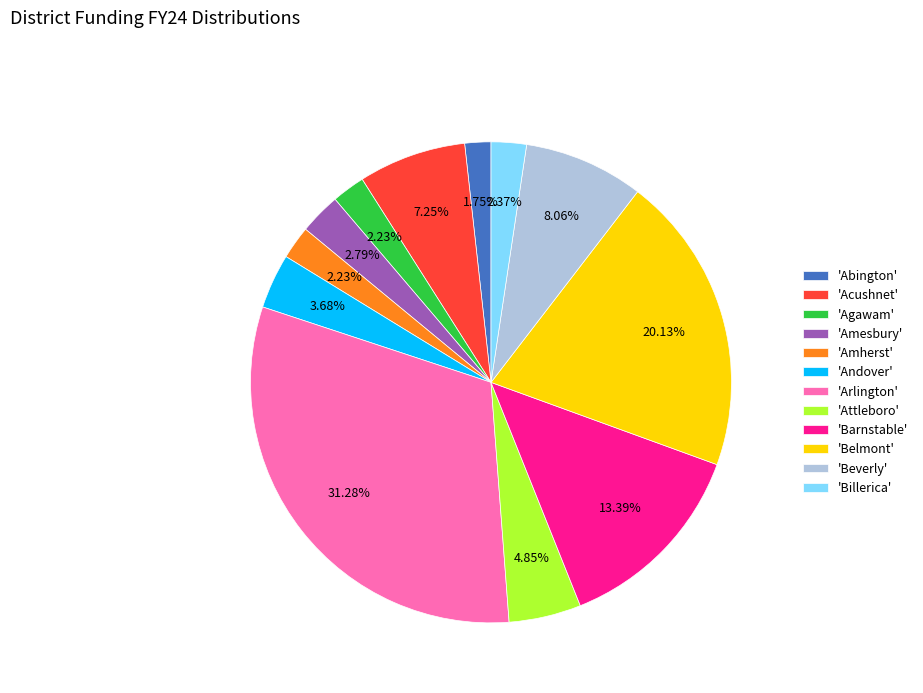

Is there a majority slice in this chart?

No